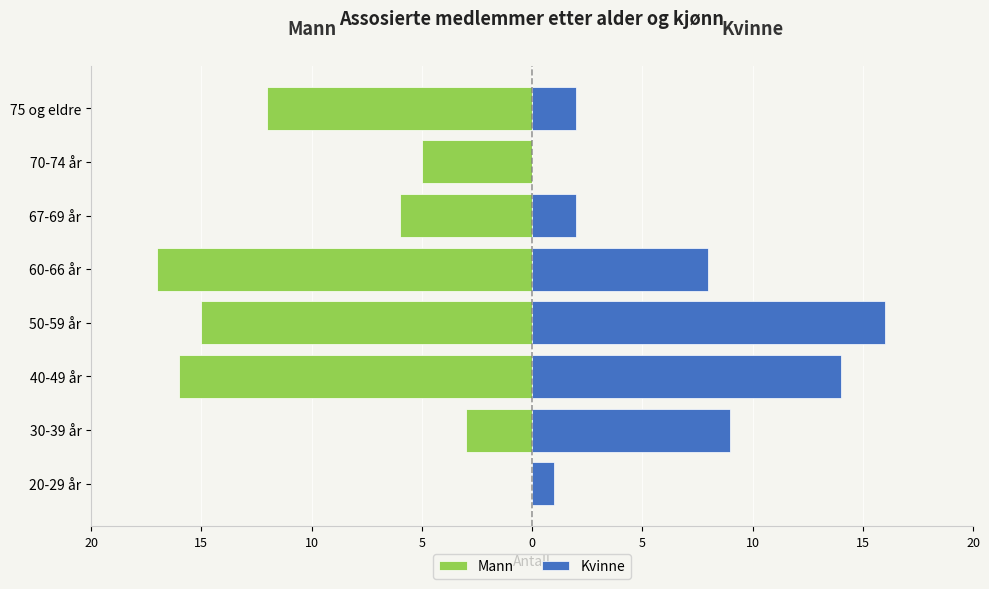

What is the difference between the highest and lowest values at 40-49 år?

30